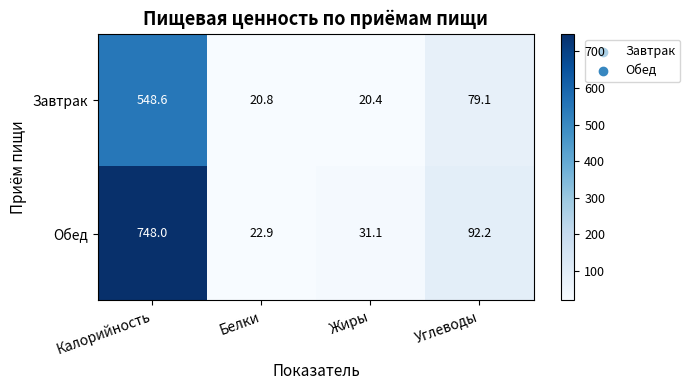

How many data points in Обед are less than 92?

2